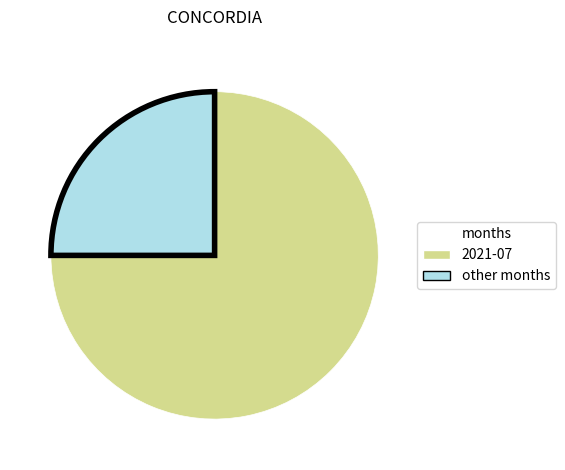

How many slices are in this pie chart?

2